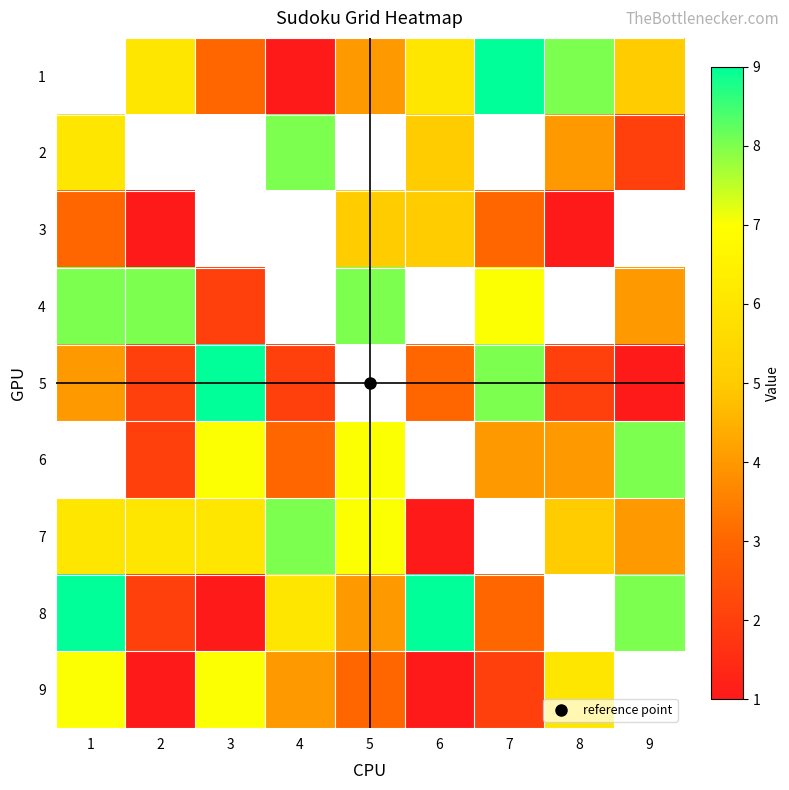

What is the difference between the highest and lowest values at 9?

7.0